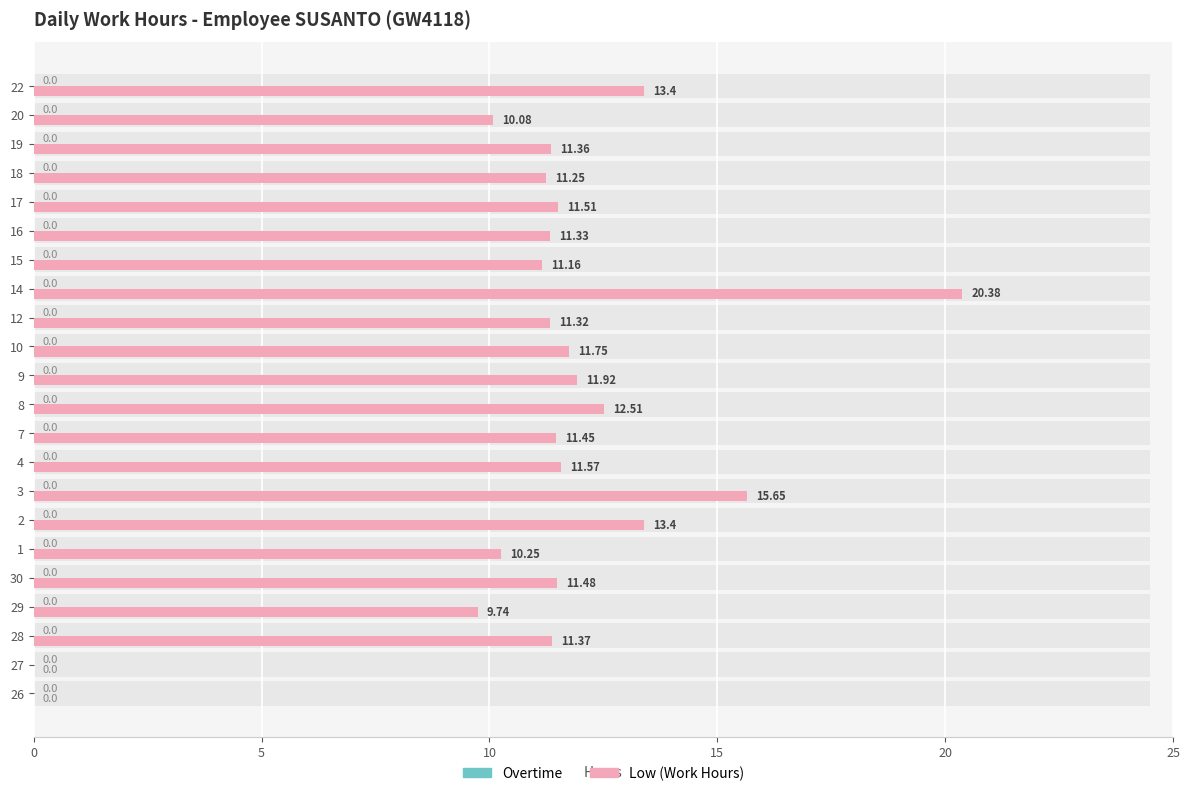

Rank the series by their average value, from highest to lowest.

Low (Work Hours), Overtime